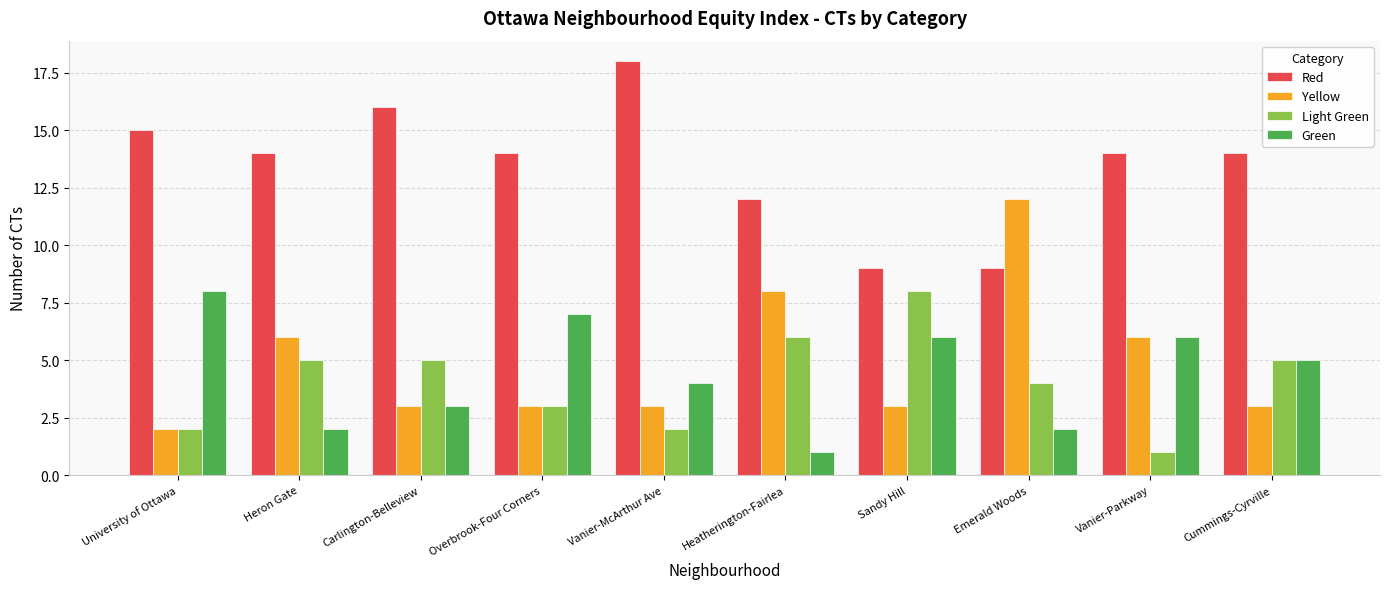

What is the highest value of the Yellow series?

12